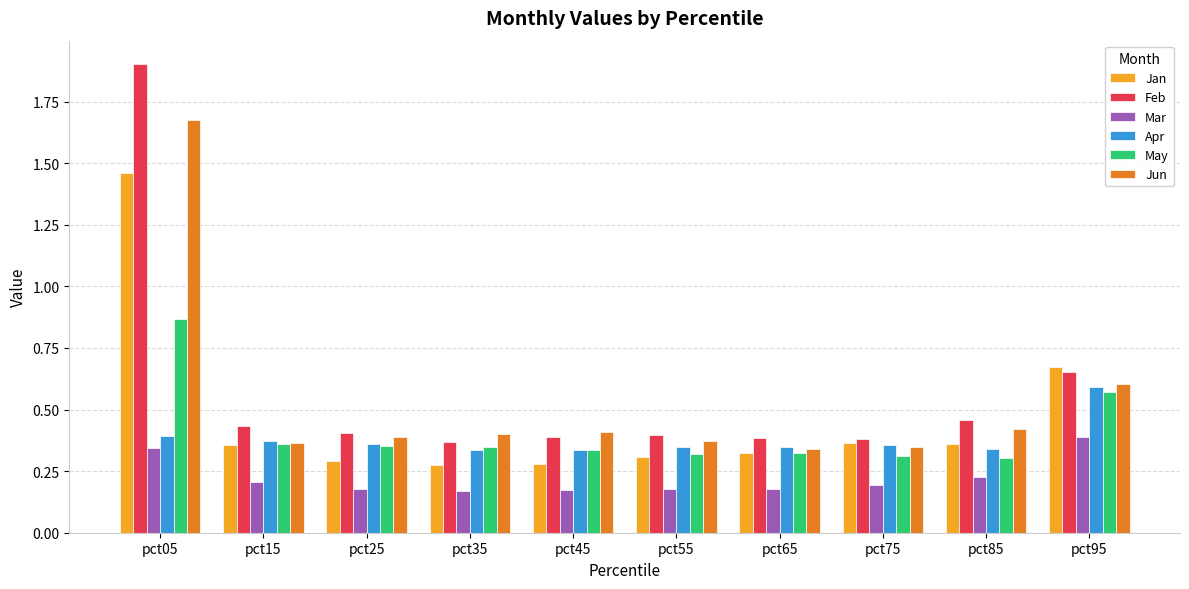

Which series has the largest range (max minus min)?

Feb